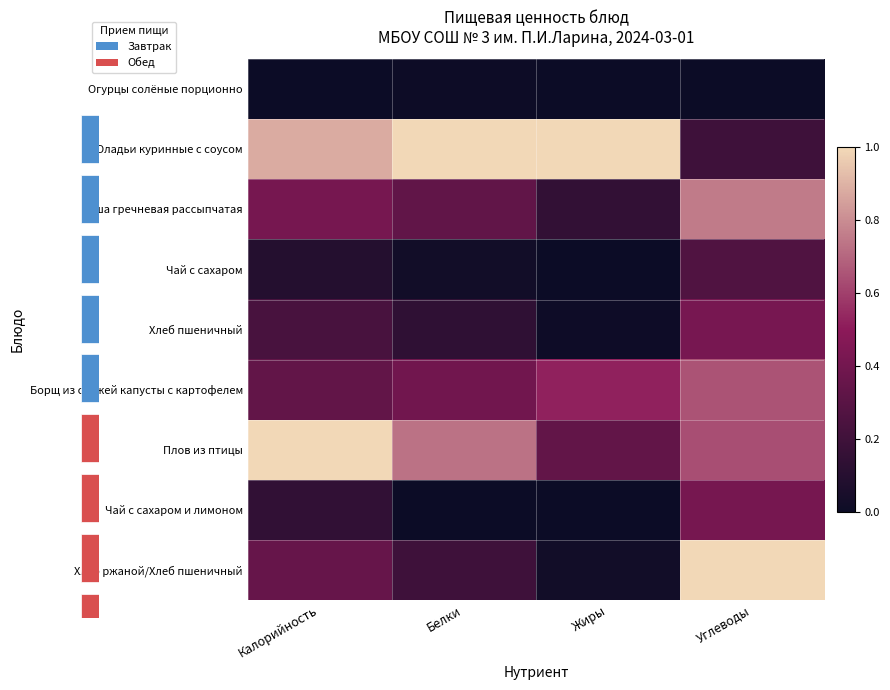

Reading left to right, what are all the values shown in this chart?

Огурцы солёные порционно: Калорийность=0.0	Белки=0.0	Жиры=0.0	Углеводы=0.0
Оладьи куринные с соусом: Калорийность=0.9	Белки=1.0	Жиры=1.0	Углеводы=0.2
Каша гречневая рассыпчатая: Калорийность=0.4	Белки=0.3	Жиры=0.2	Углеводы=0.8
Чай с сахаром: Калорийность=0.1	Белки=0.0	Жиры=0.0	Углеводы=0.3
Хлеб пшеничный: Калорийность=0.2	Белки=0.1	Жиры=0.0	Углеводы=0.4
Борщ из свежей капусты с картофелем: Калорийность=0.3	Белки=0.4	Жиры=0.5	Углеводы=0.6
Плов из птицы: Калорийность=1.0	Белки=0.7	Жиры=0.3	Углеводы=0.6
Чай с сахаром и лимоном: Калорийность=0.1	Белки=0.0	Жиры=0.0	Углеводы=0.4
Хлеб ржаной/Хлеб пшеничный: Калорийность=0.4	Белки=0.2	Жиры=0.0	Углеводы=1.0